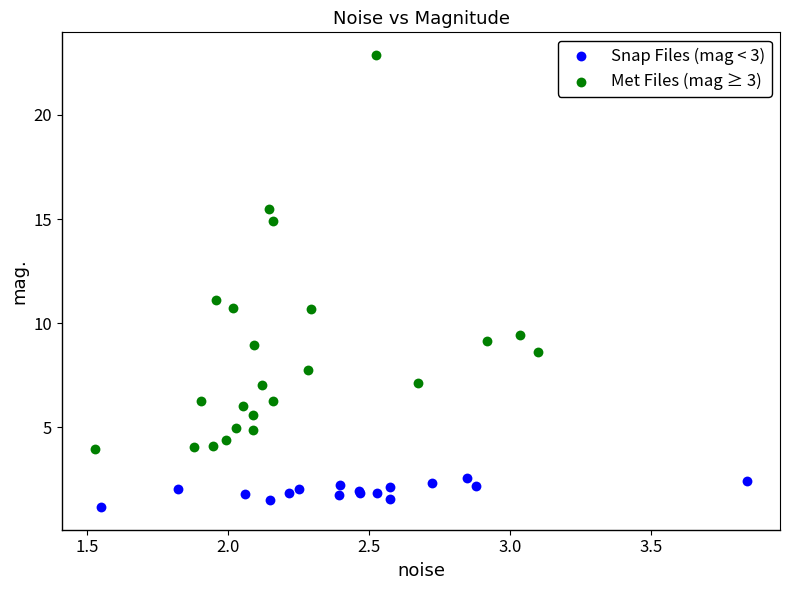

Which series has the widest spread of Y values?

Met Files (mag ≥ 3)